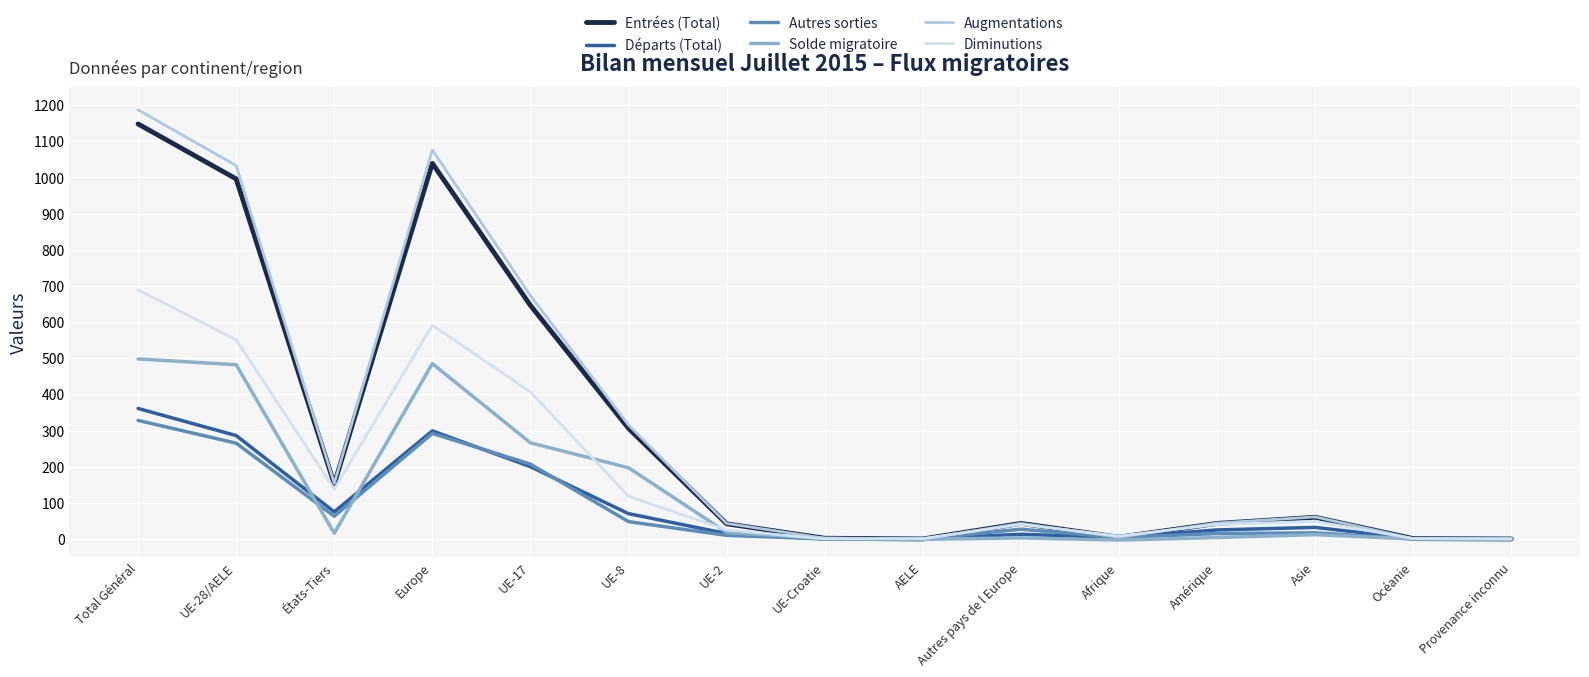

At which label does Entrées (Total) reach its peak?

Total Général